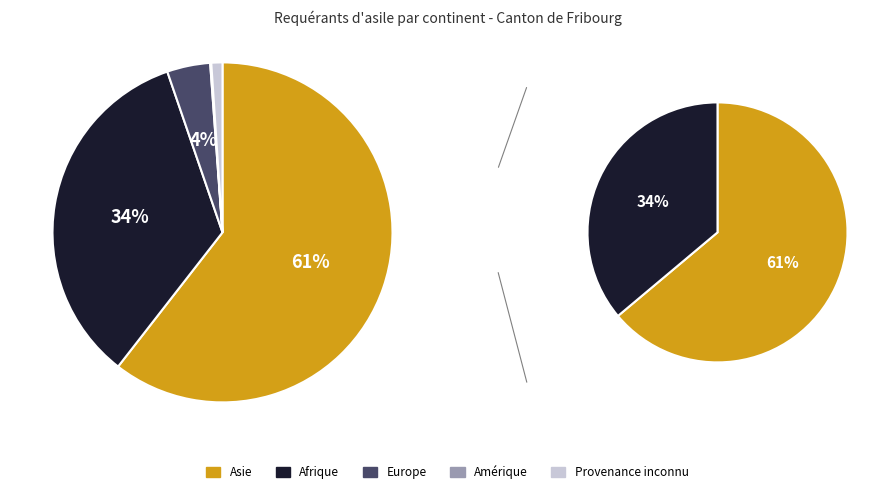

Is it true that Afrique is 34% of the pie?

True